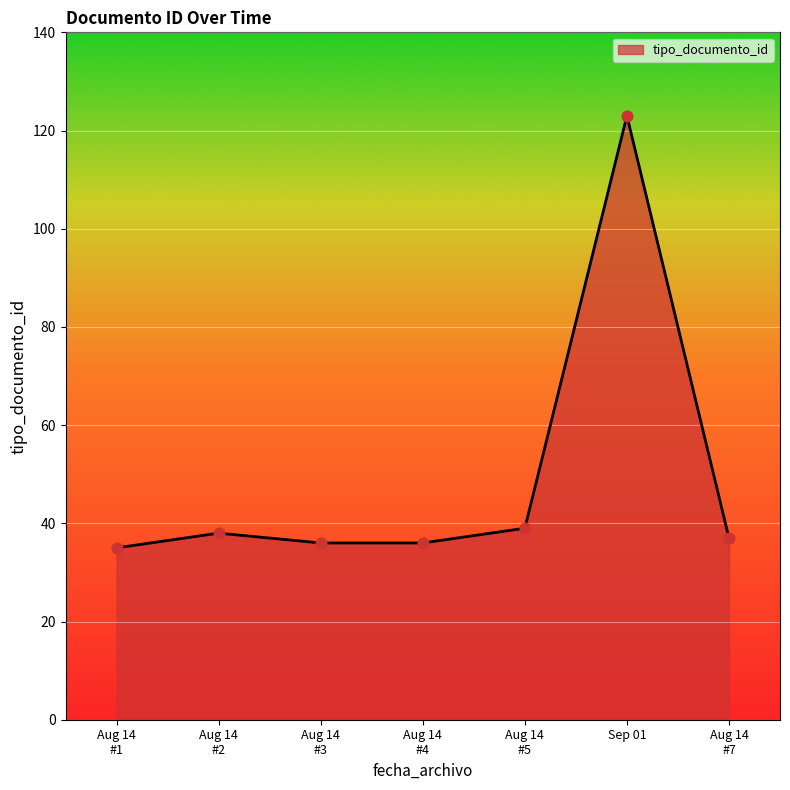

Which label corresponds to the largest value in the chart?

Sep 01